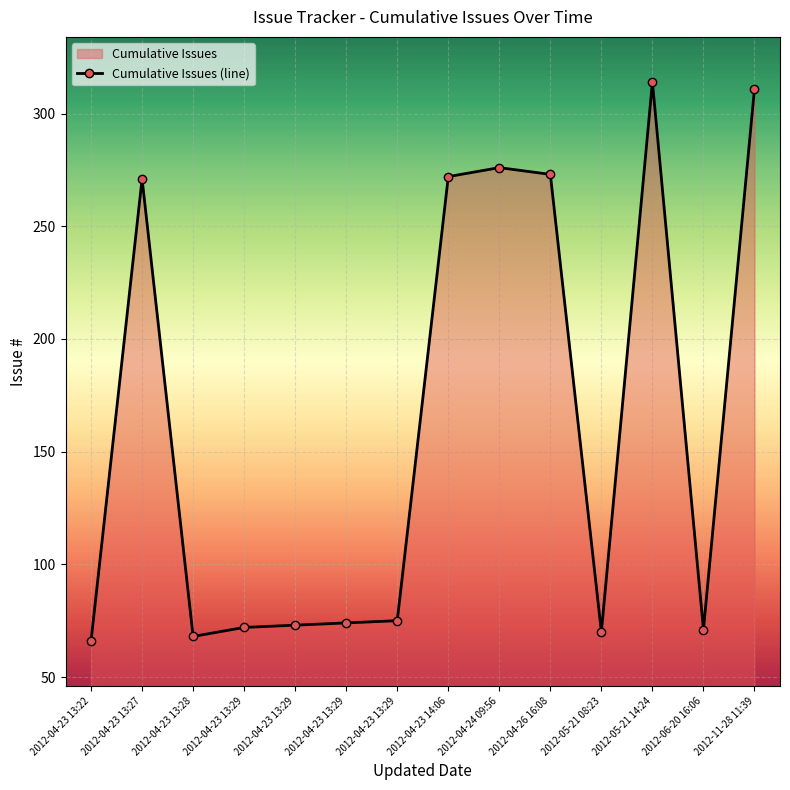

The value at 2012-04-23 13:29 is 73. True or false?

True